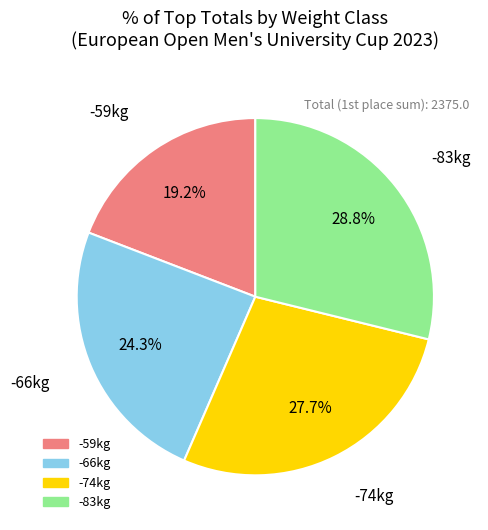

Does any single category account for the majority?

No